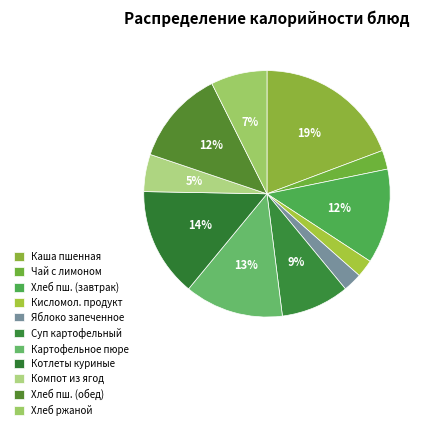

Is there a majority slice in this chart?

No